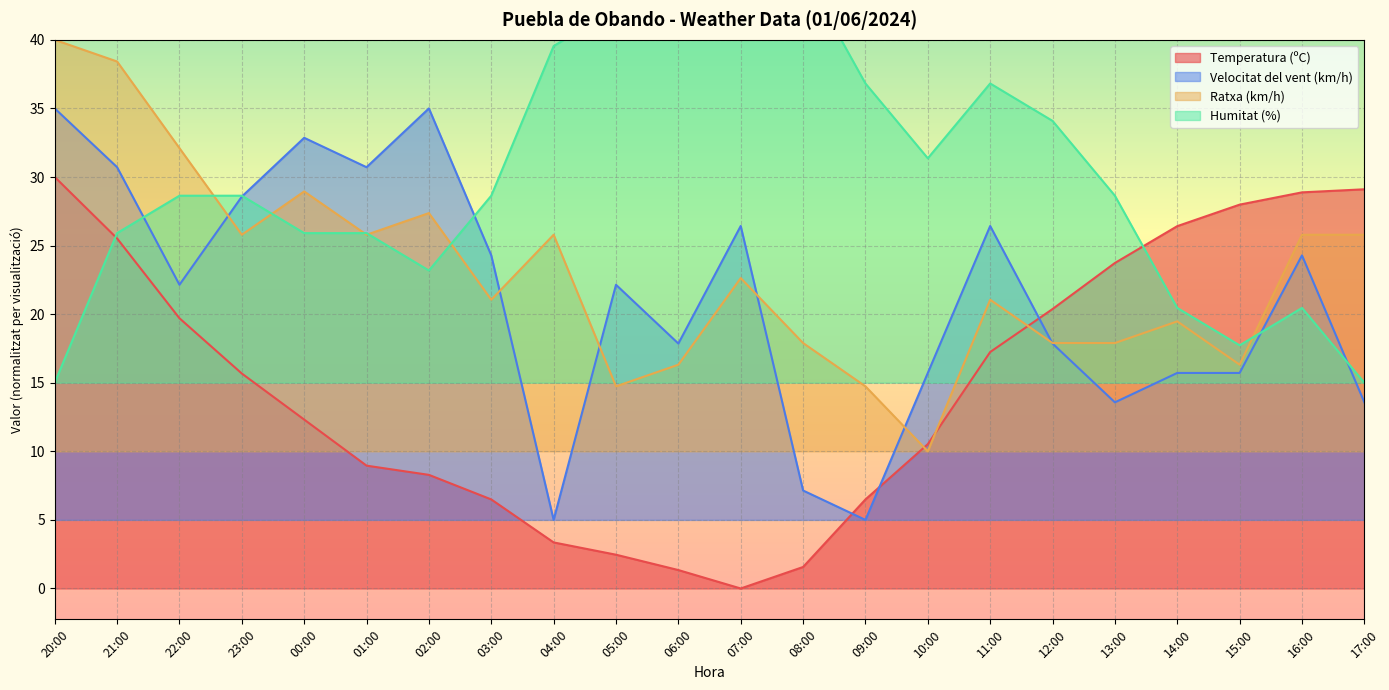

At how many categories does at least one series exceed 37?

7